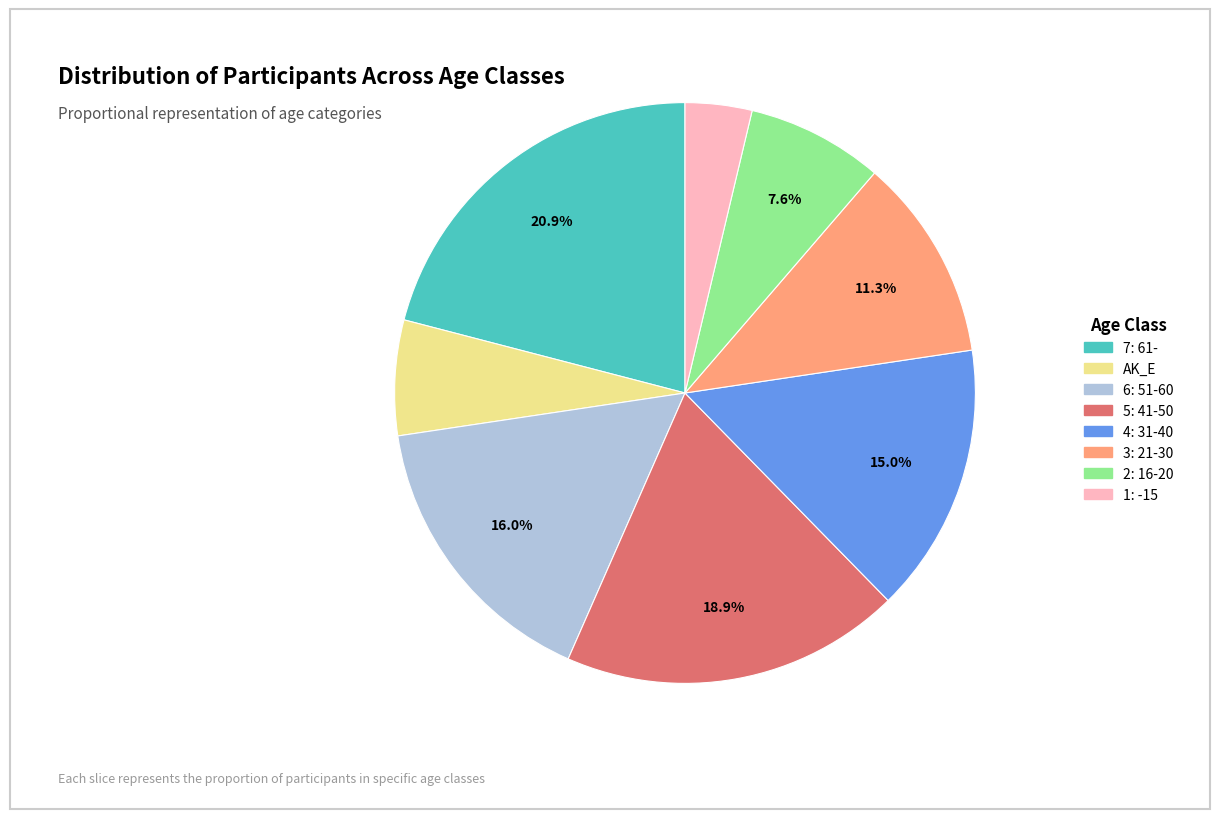

To the nearest percent, what is the average slice percentage?

12%